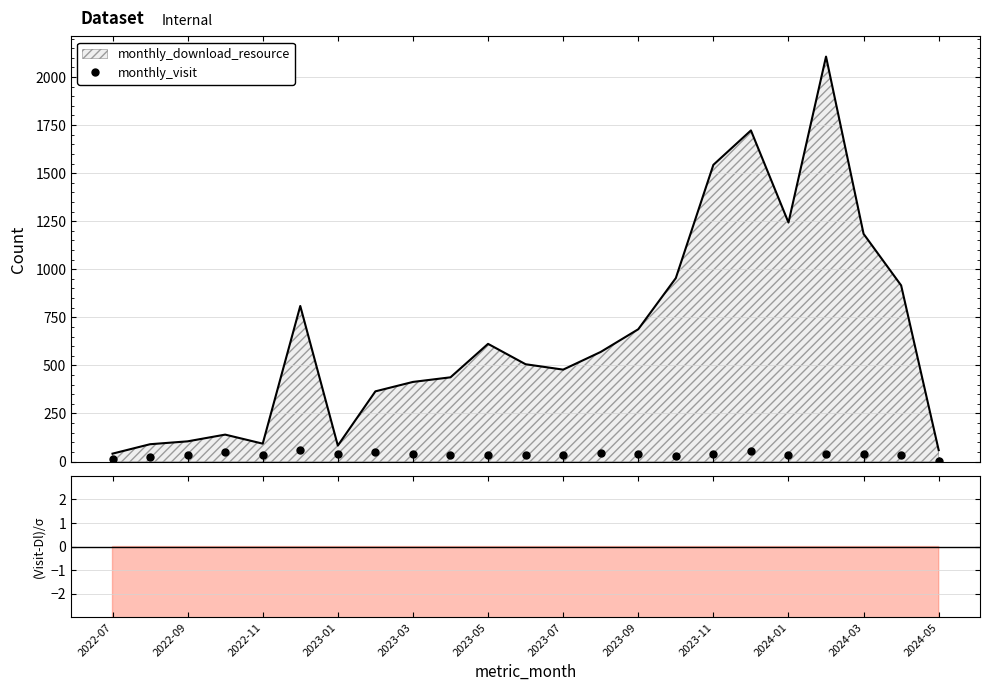

What is the label of the 15th point from the right?

2023-03